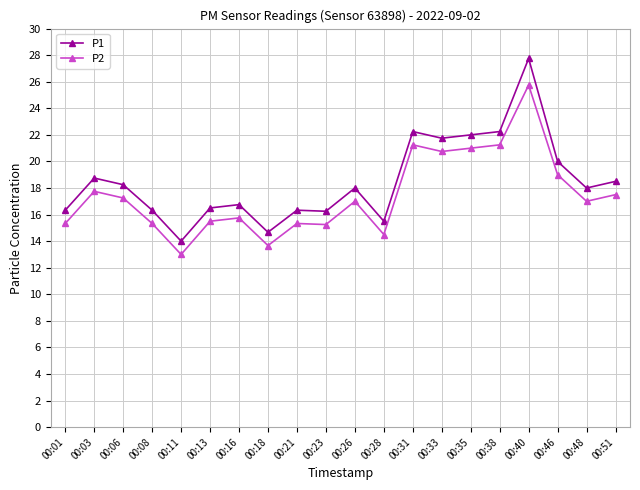

What is the difference between the maximum and second lowest values in the P2 series?

12.1